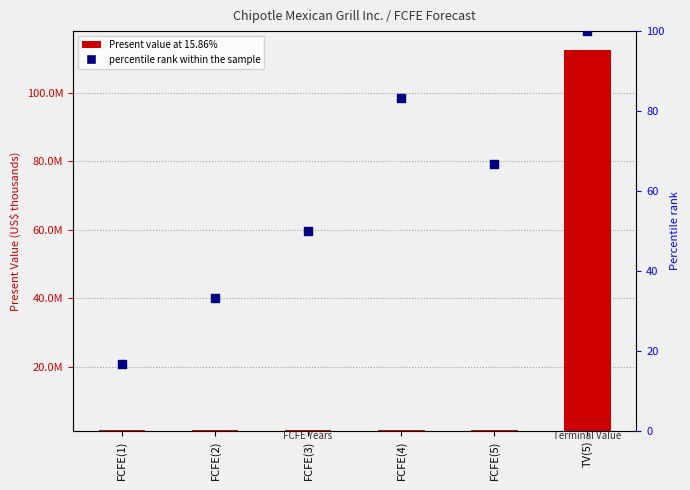

What is the total value across all series at FCFE(3)?

317411.0